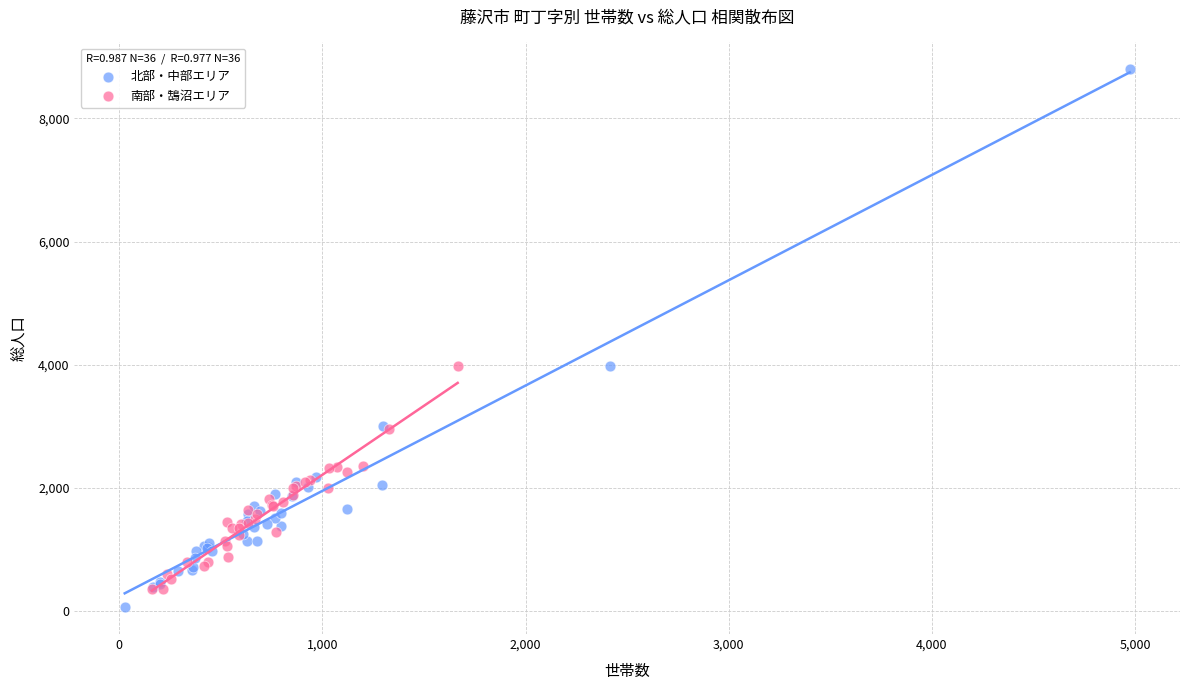

Which series has the largest Y range (max minus min)?

北部・中部エリア